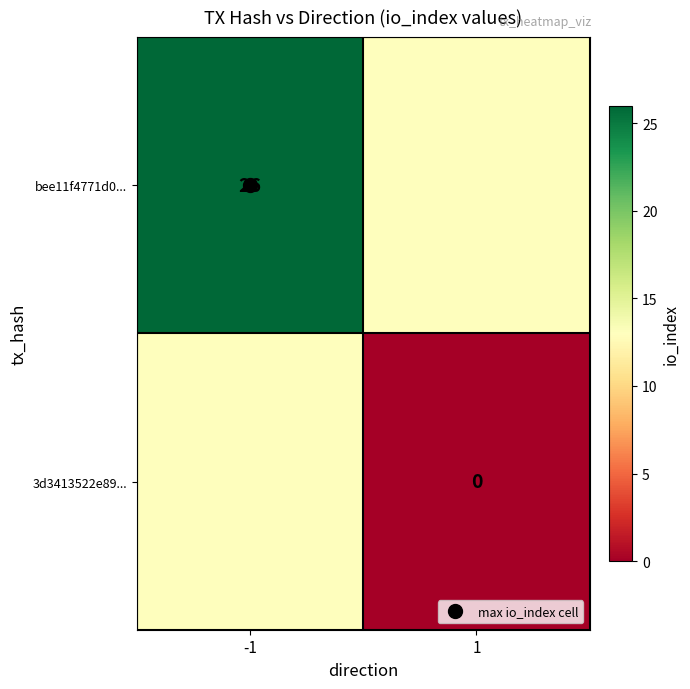

What is the sum of the bee11f4771d0... values at -1 and 1?

39